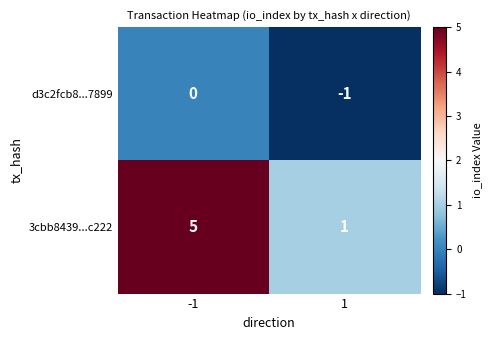

The value of 3cbb8439...c222 at -1 is 2. True or false?

False